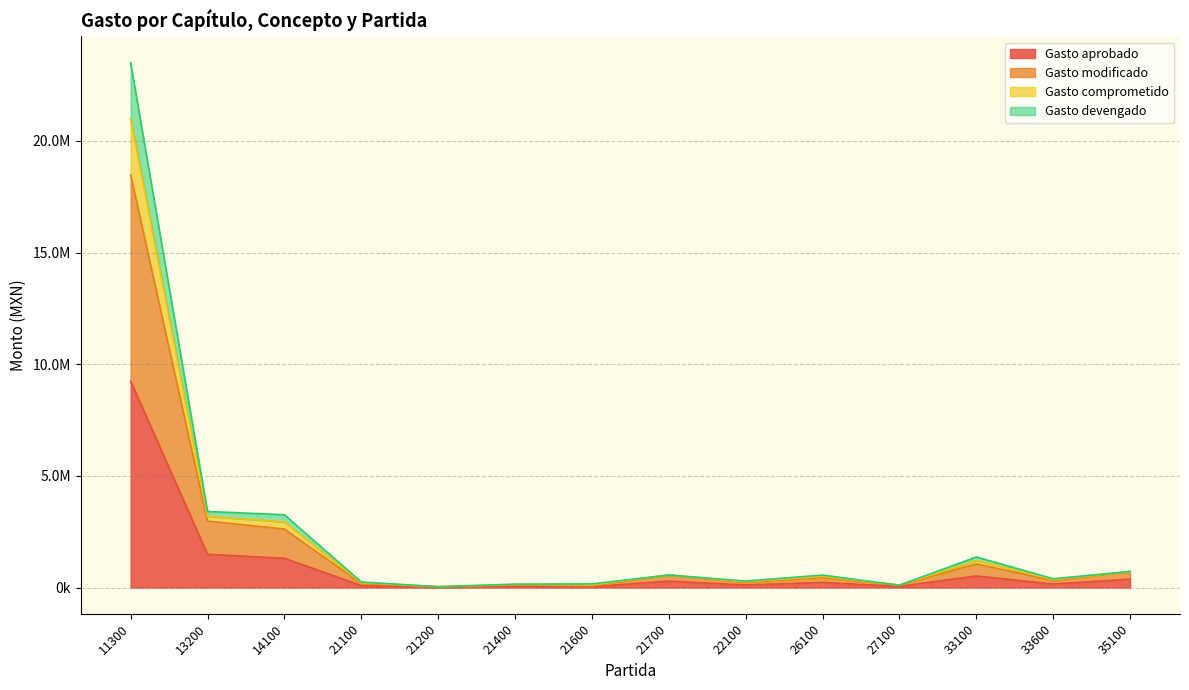

What is the minimum value shown in the chart?

16400.0